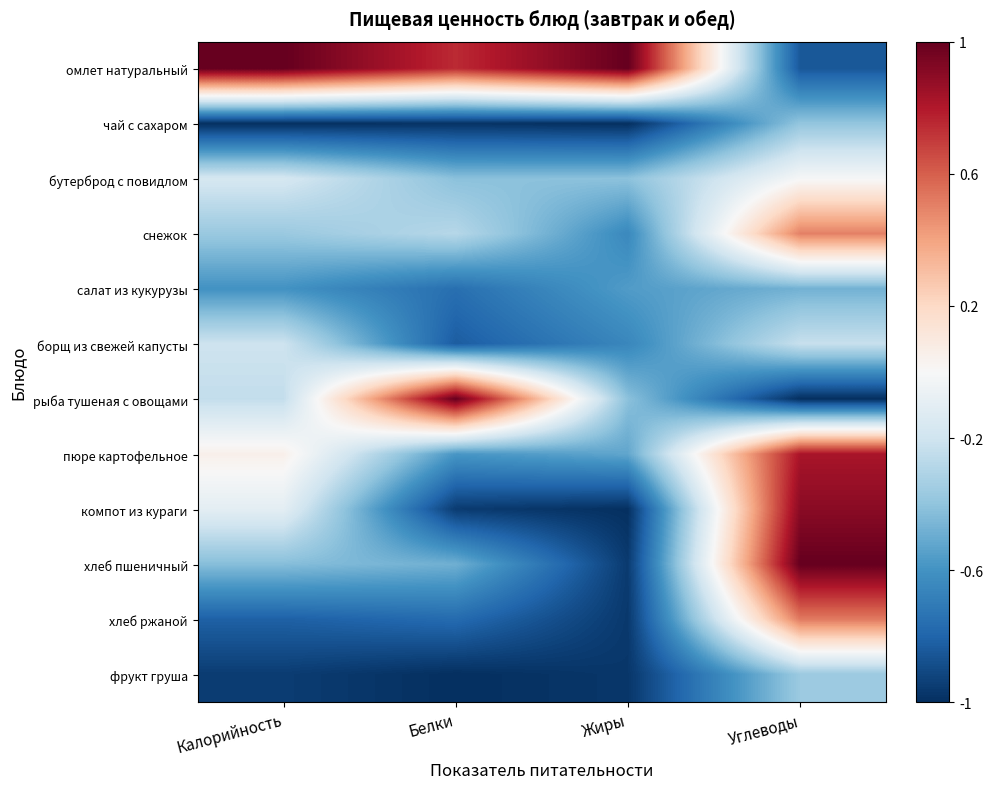

Which category has the lowest value across all series?

Калорийность